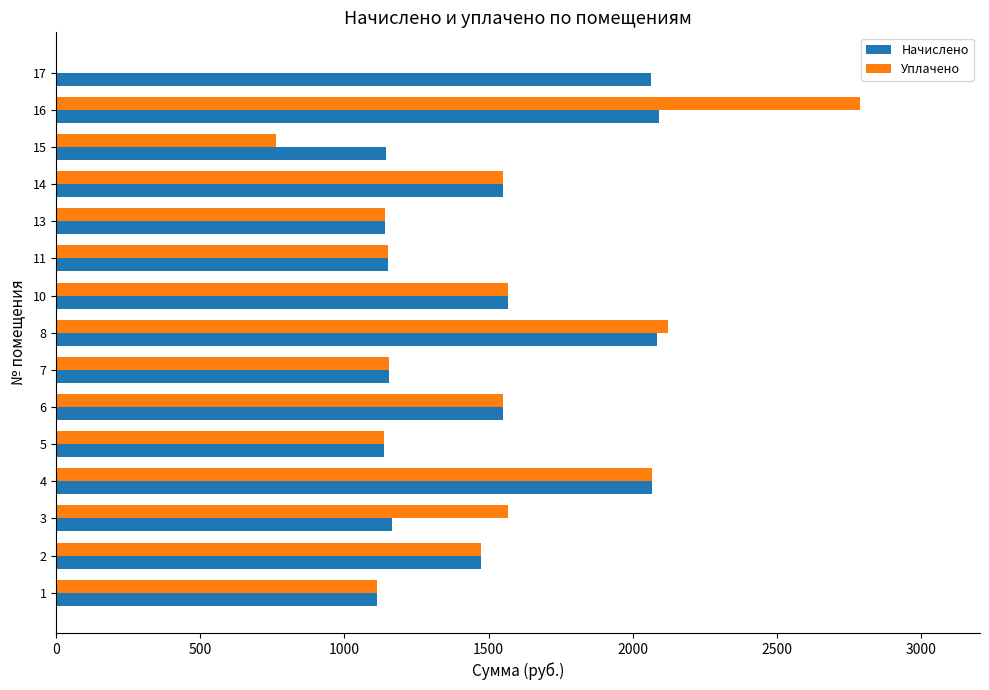

At which category is the sum across all series the highest?

16